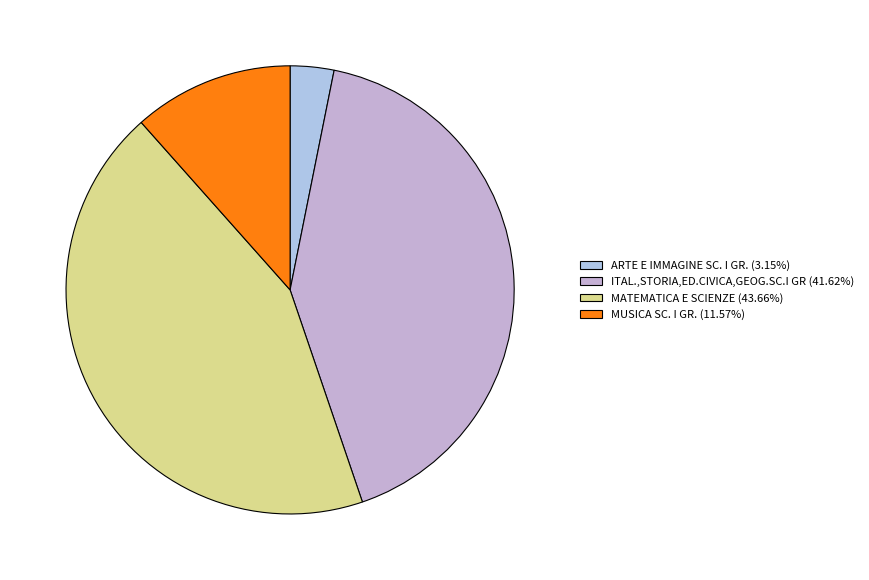

Which category has the biggest portion of the pie?

MATEMATICA E SCIENZE (1)